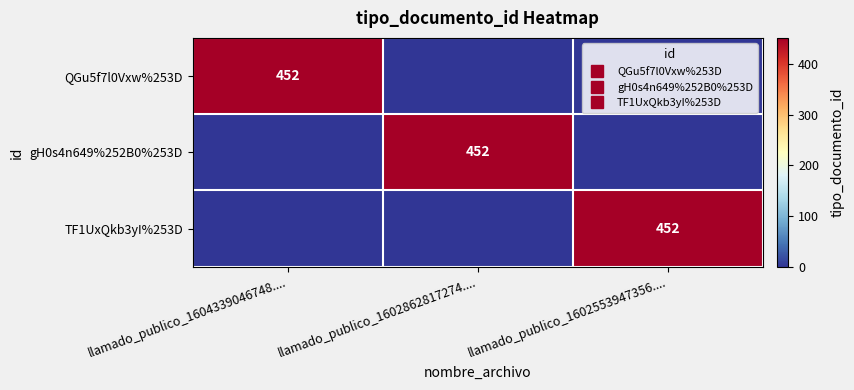

Which category has the highest value in the gH0s4n649%252B0%253D series?

llamado_publico_1602862817274....